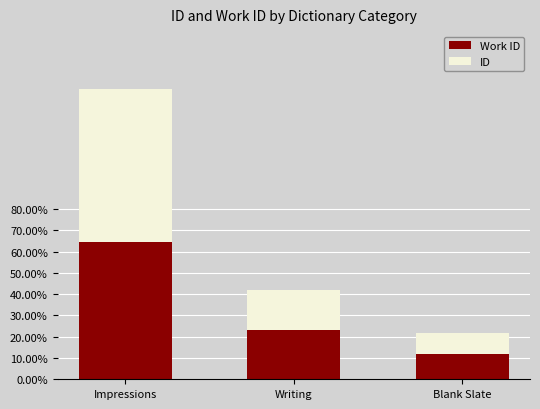

Are the bars grouped side by side (vs. stacked)?

No